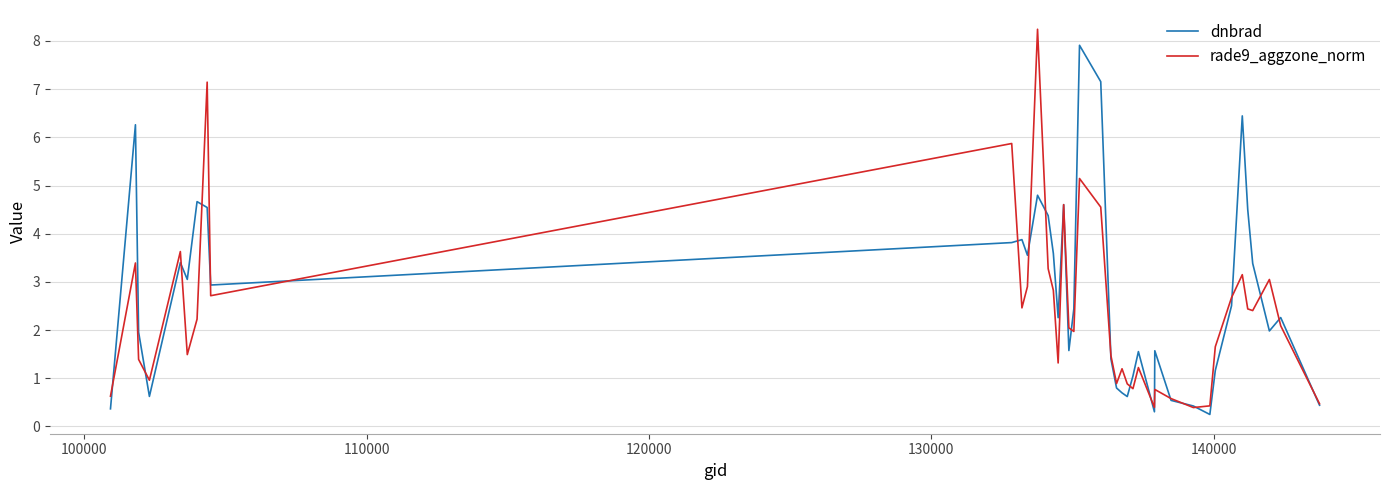

Does the chart display data point markers on the line(s)?

No